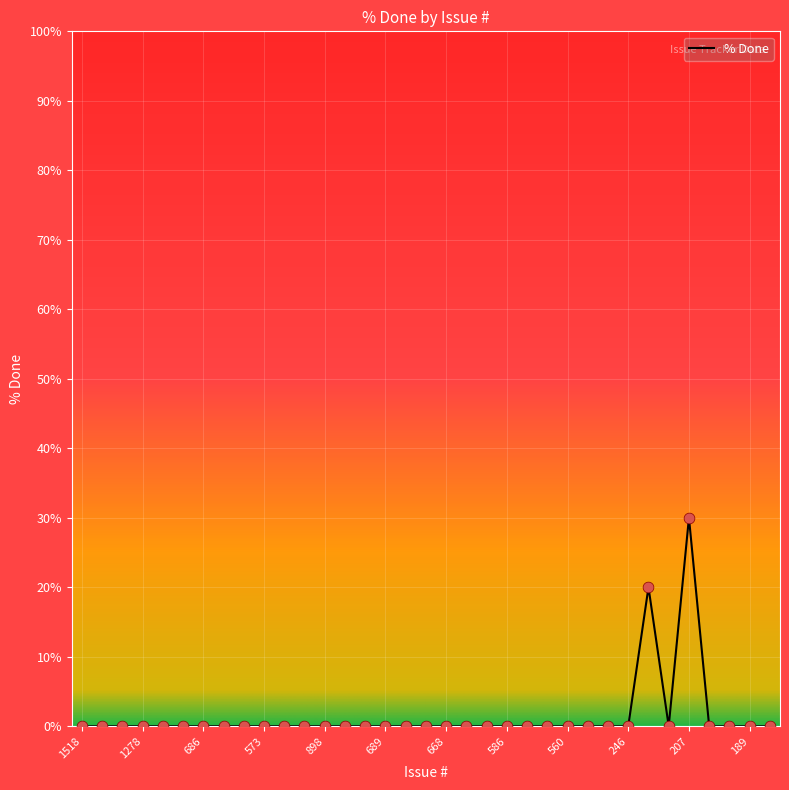

What is the difference between the maximum and minimum values?

30